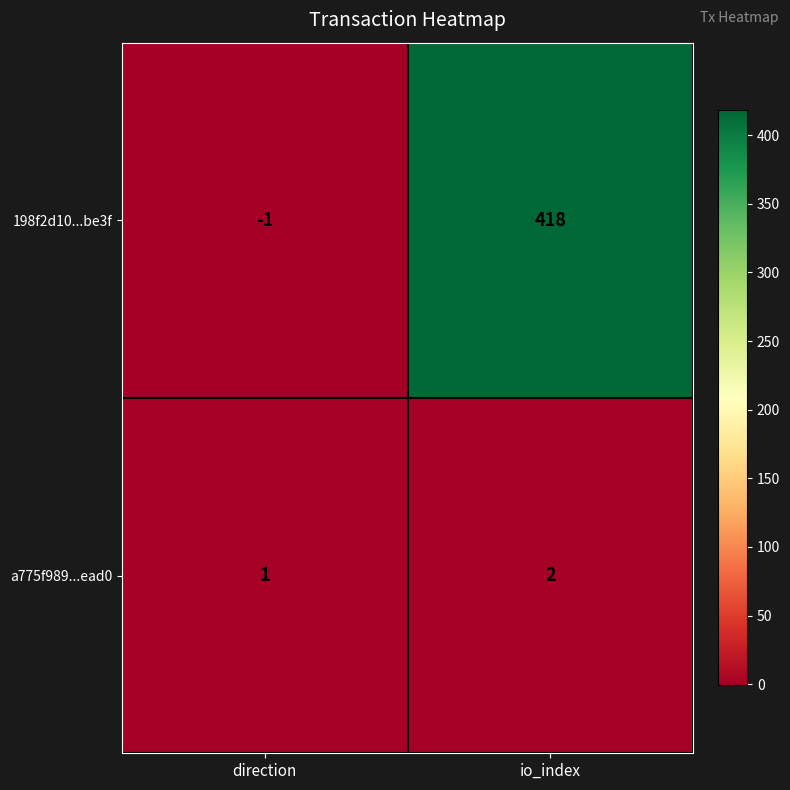

At how many categories does at least one series exceed 316?

1